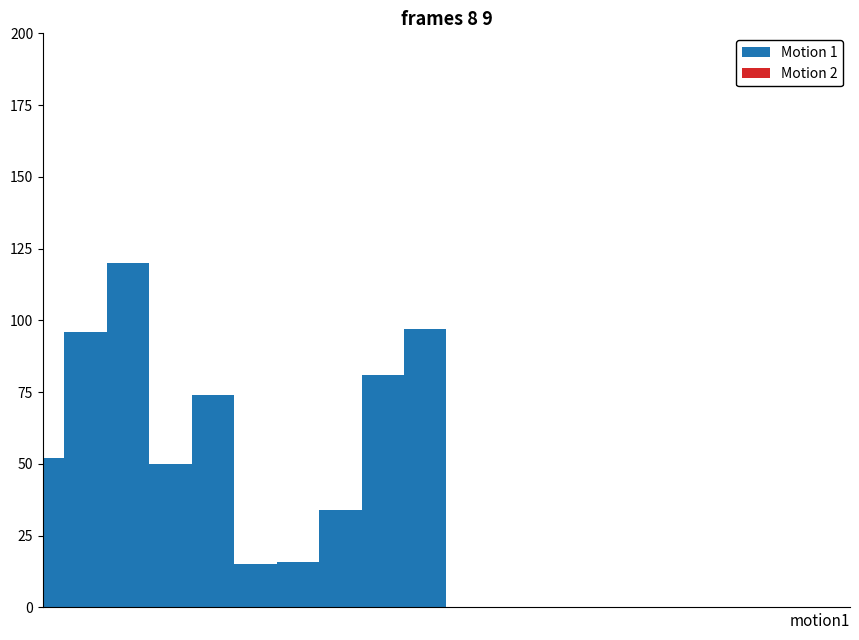

Which series has the largest total across all categories?

Motion 1